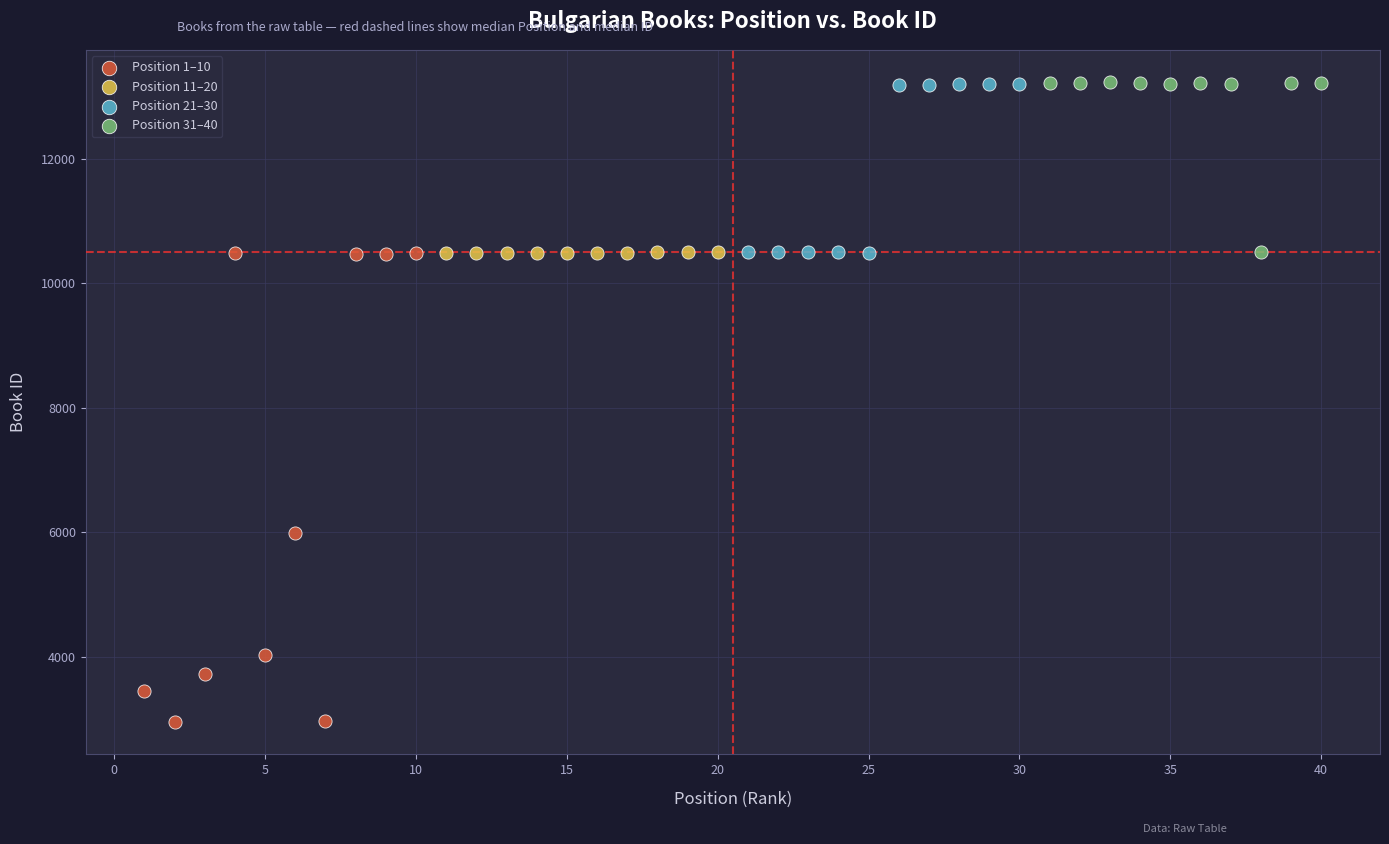

Which series has the largest Y range (max minus min)?

Position 1–10